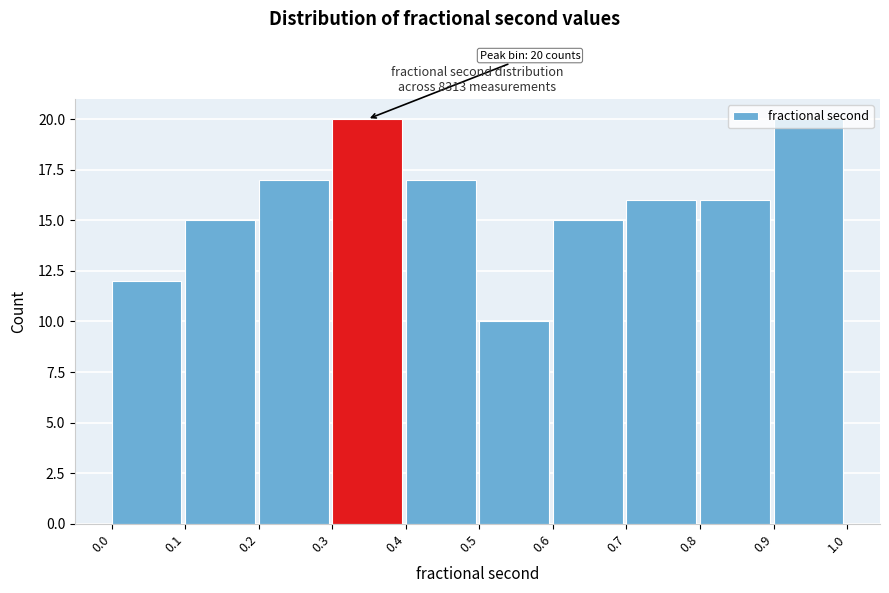

Approximately how many times larger is the value at 0.5 compared to 0.3?

0.5